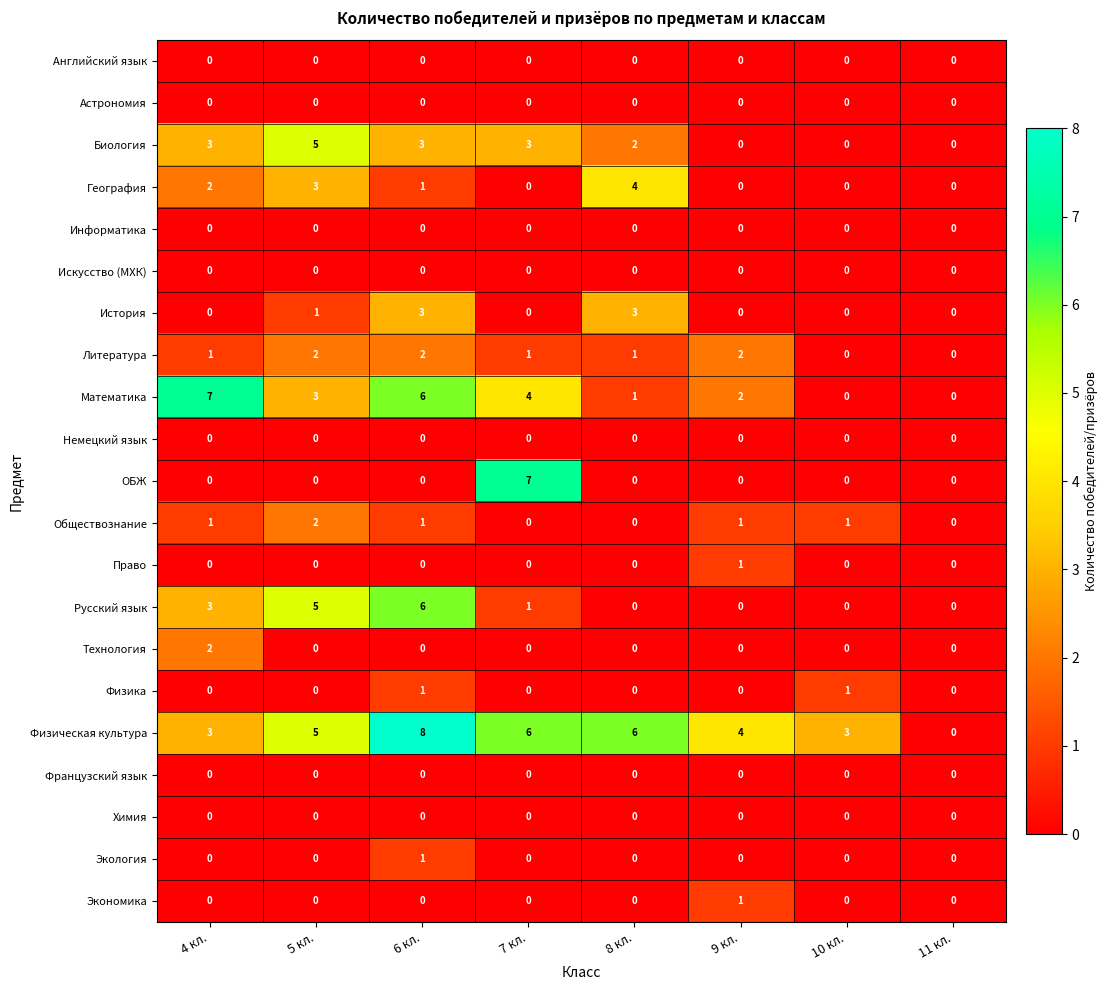

What is the difference between the maximum and second lowest values in the Биология series?

5